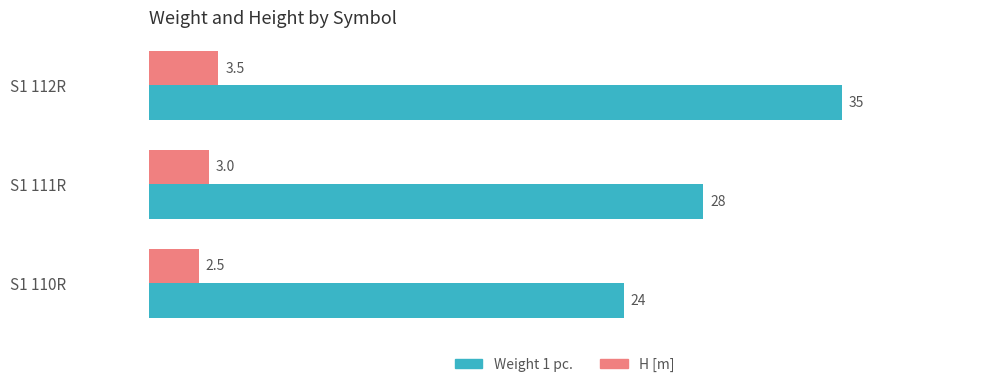

At which category is the sum across all series the highest?

S1 112R